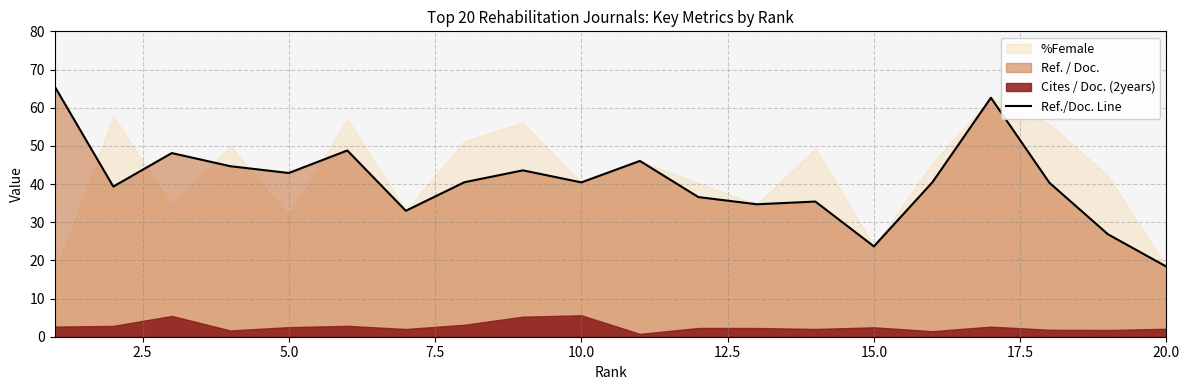

What is the lowest value of the Ref./Doc. Line series?

18.4